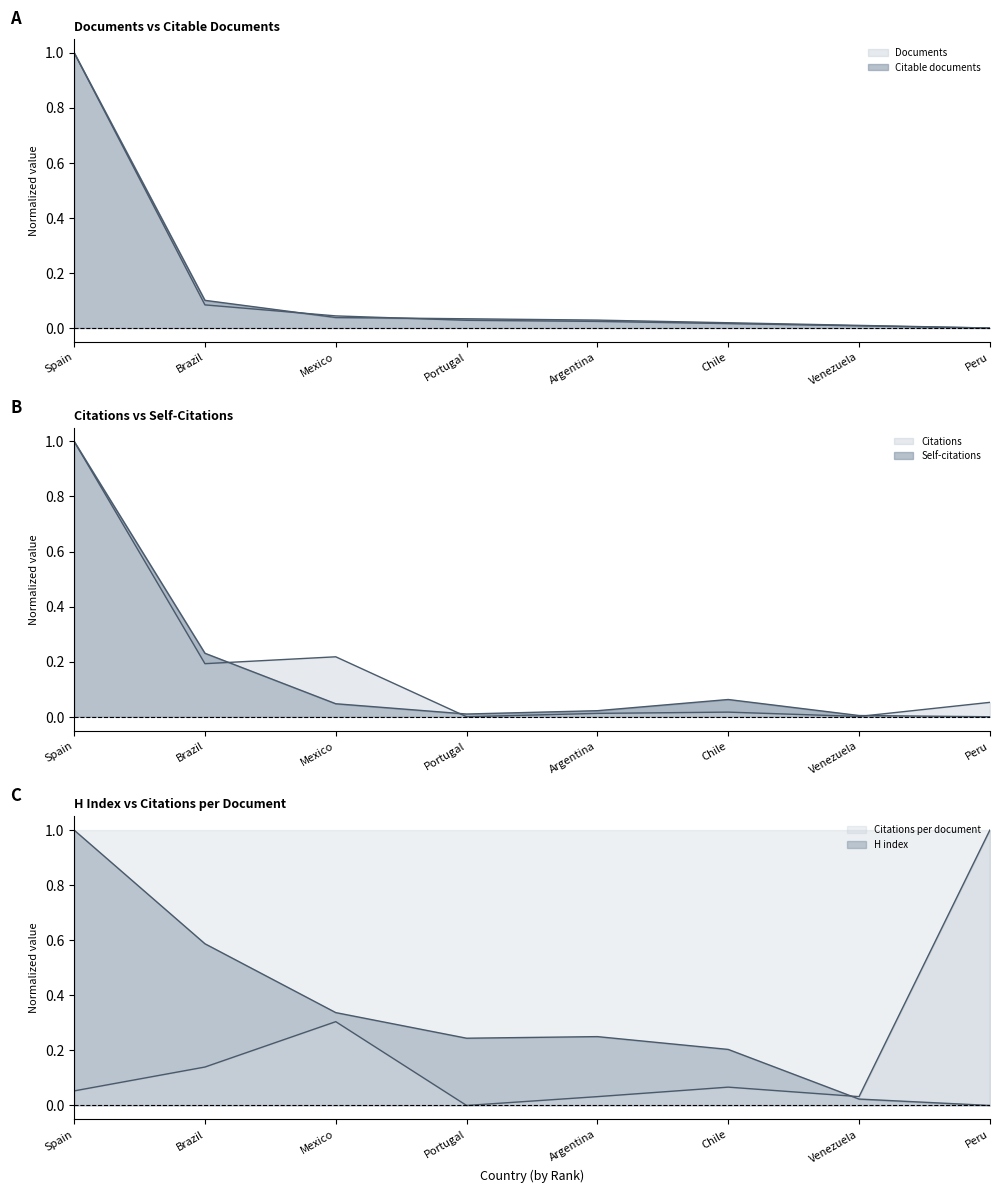

Between Venezuela and Peru, which series saw the biggest shift?

Citations per document